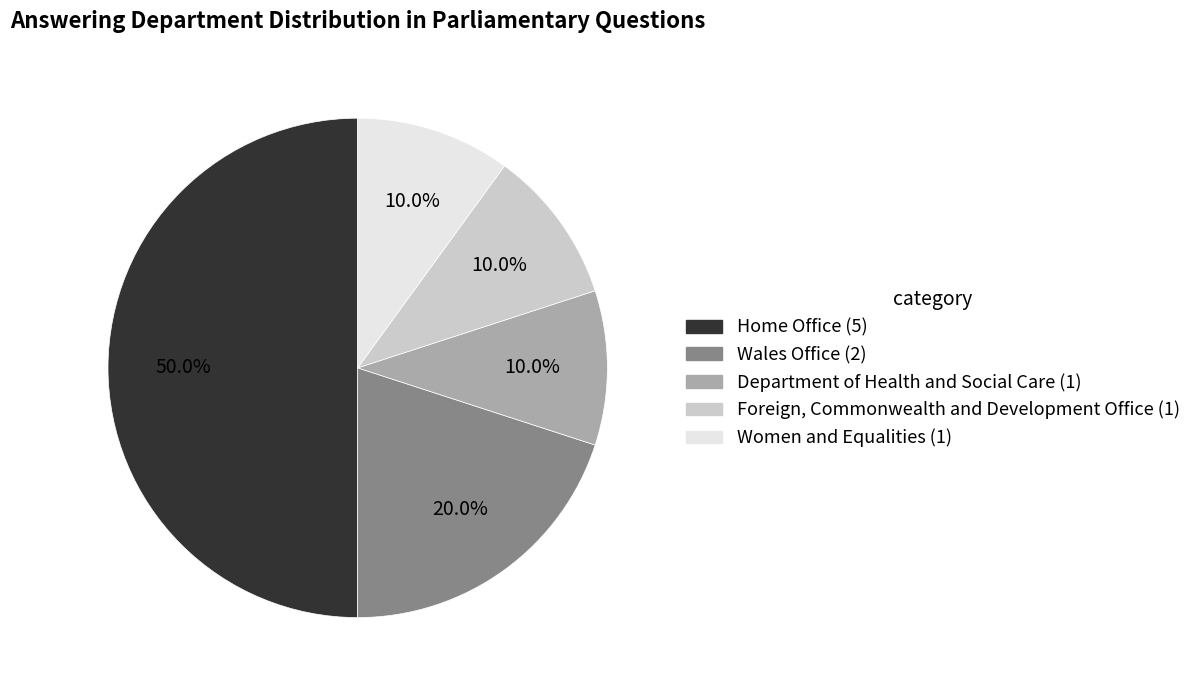

To the nearest percent, what is the average slice percentage?

20%